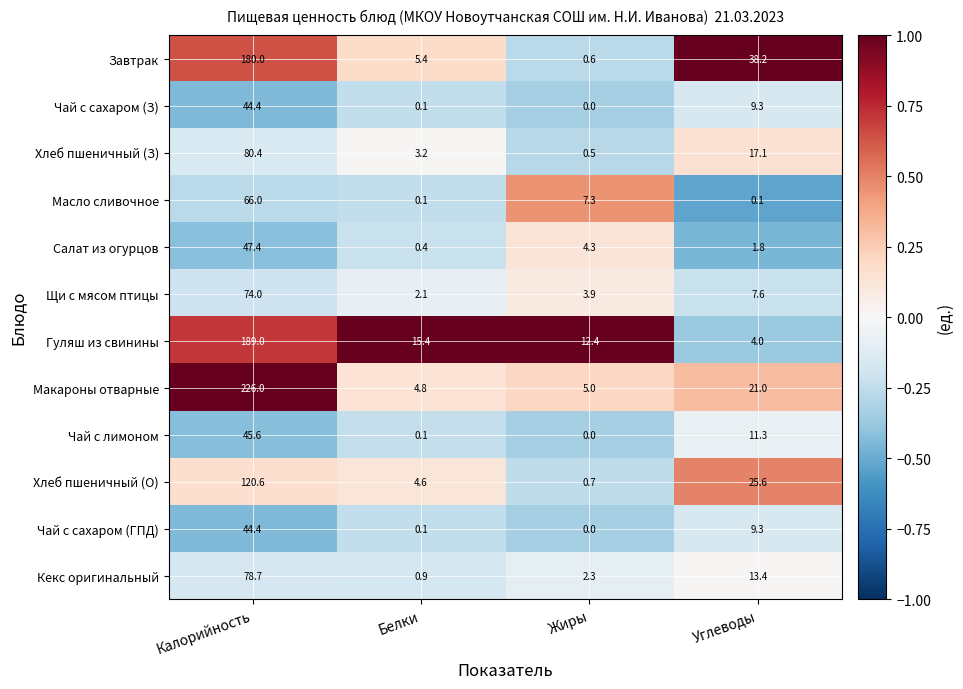

What is the maximum value for Гуляш из свинины?

189.0